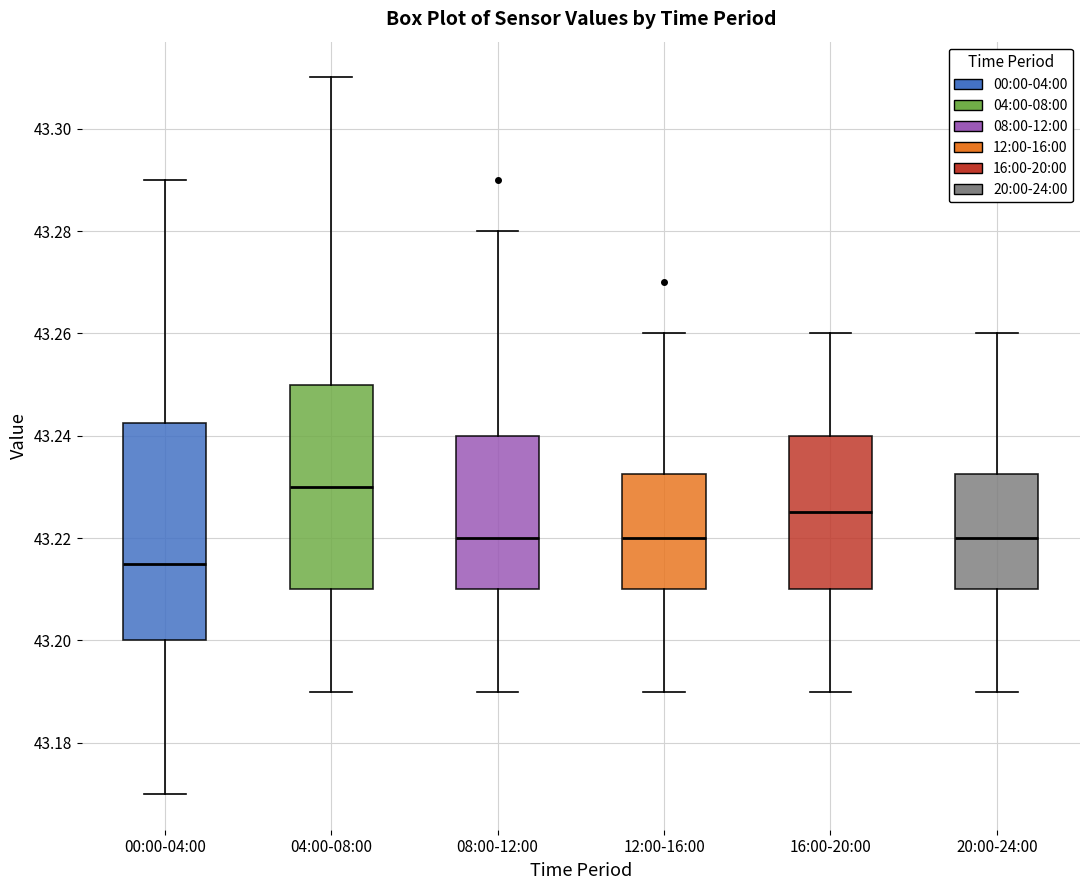

Comparing the boxes themselves (not the whiskers), which one is the tallest?

00:00-04:00